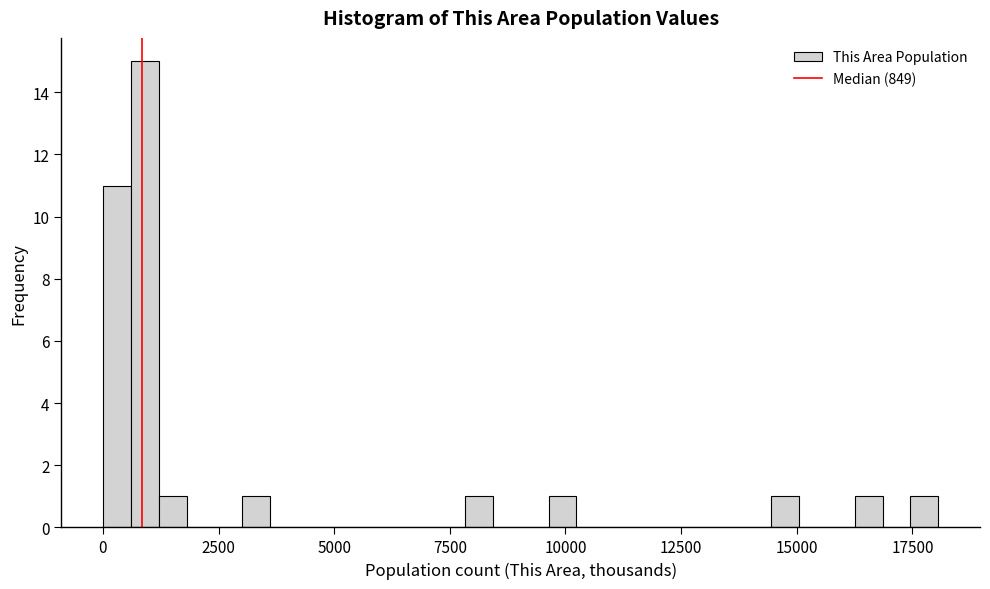

Around what value on the x-axis is the tallest bar? Give the approximate position of its centre, as read against the axis.

1000